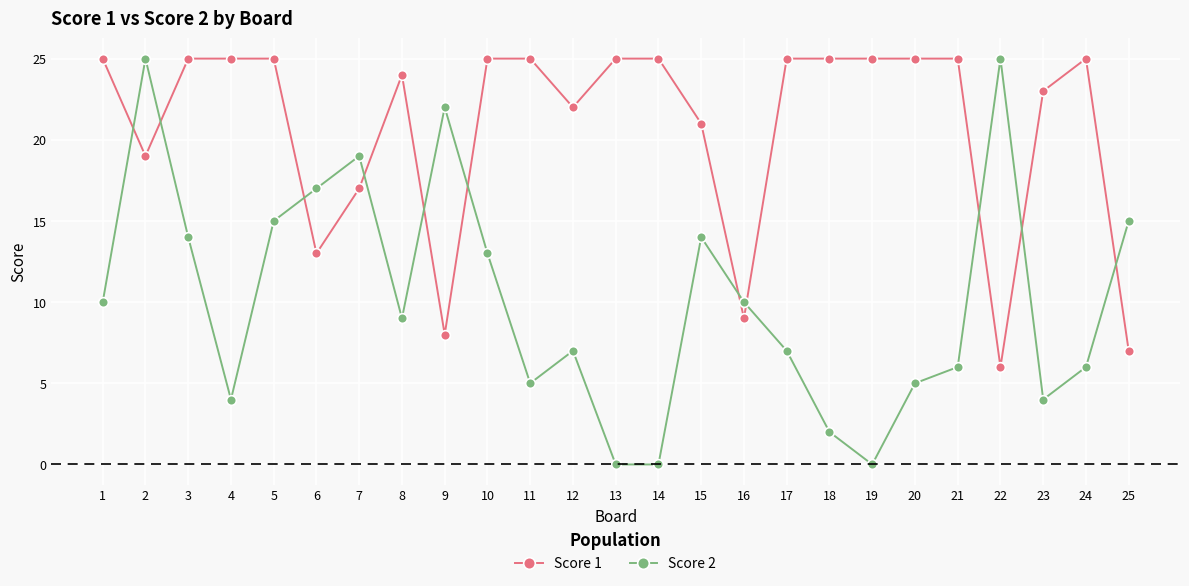

How many data points does each series have?

25